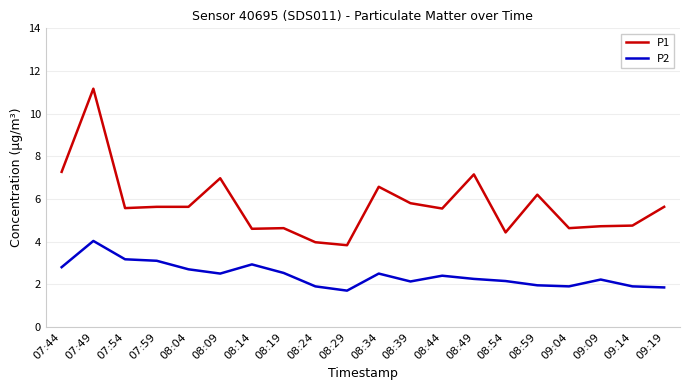

What is the total value across all series at 08:24?

5.9